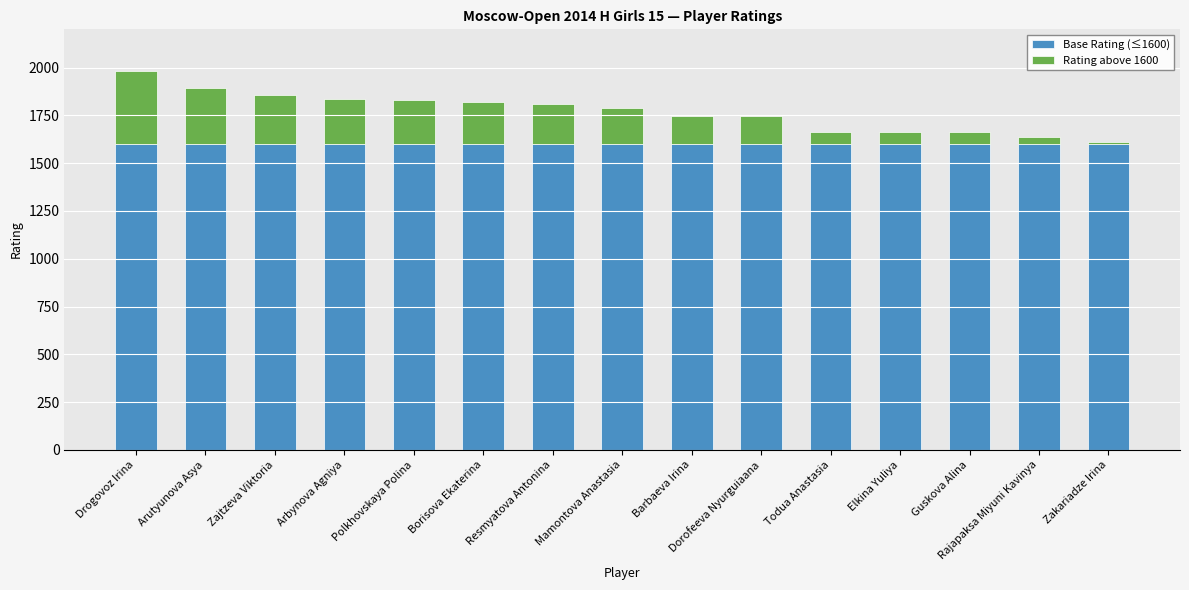

What is the value of the Base Rating (≤1600) bar at the 2nd from the left?

1600